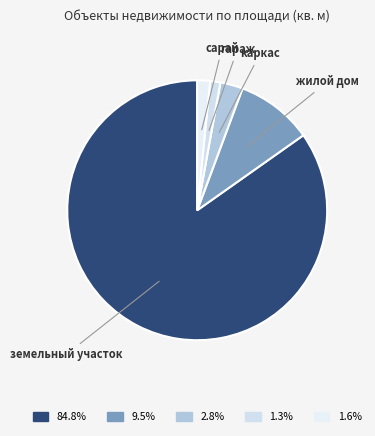

To the nearest percent, what is the average slice percentage?

20%